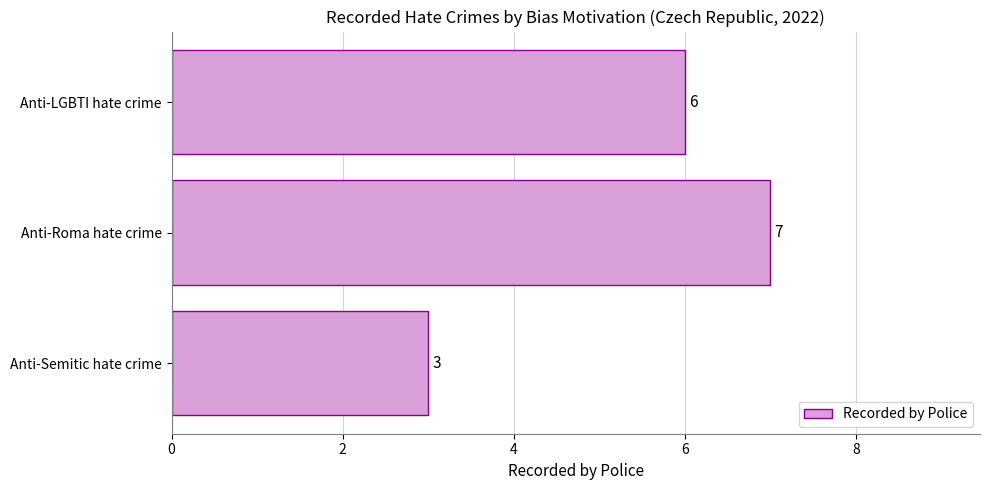

Reading top to bottom, what are all the values shown in this chart?

6	7	3